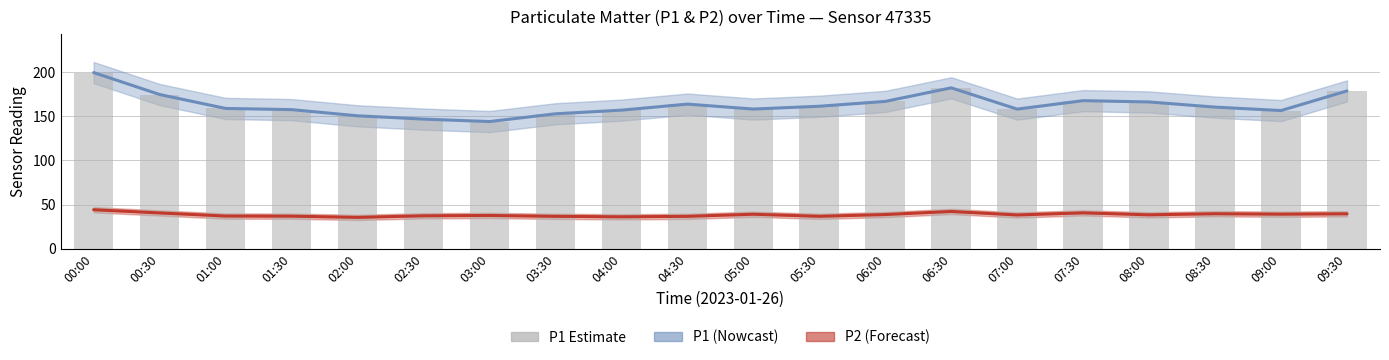

What is the label of the 2nd bar from the left?

00:30